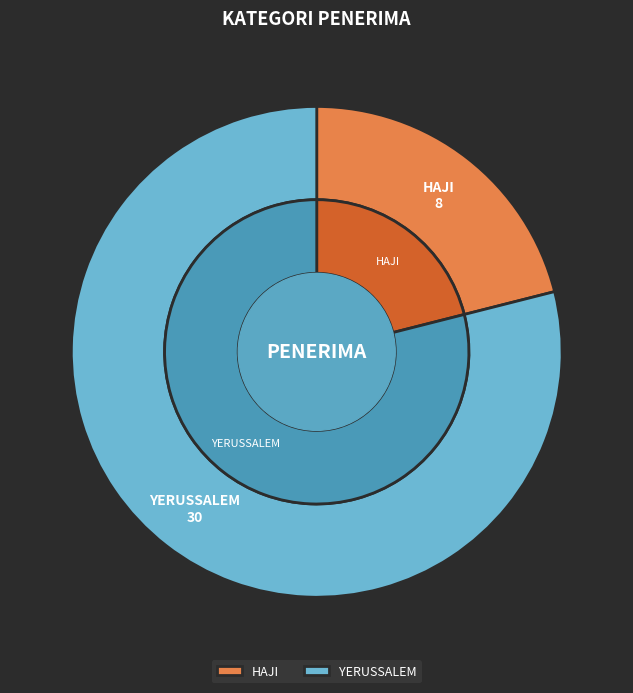

Count the number of slices in the pie.

2